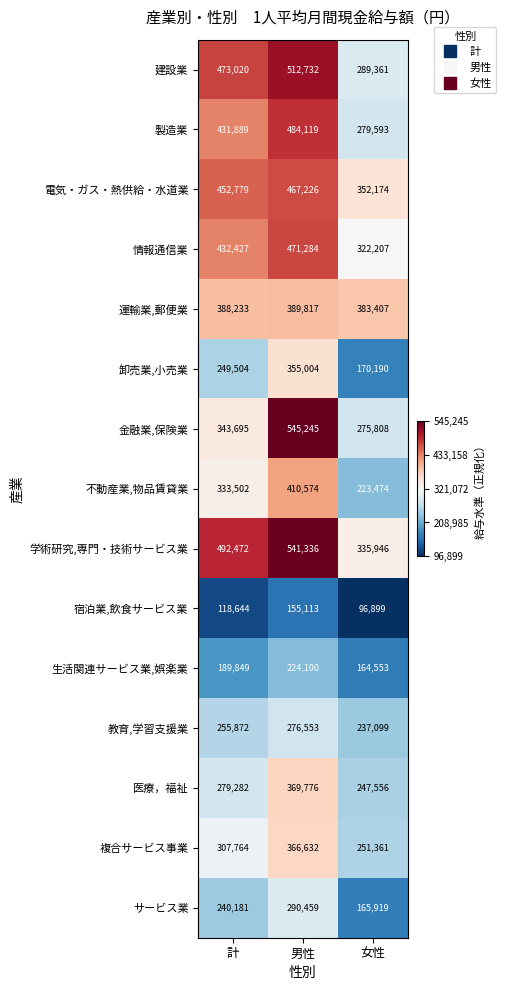

What is the sum of the 情報通信業 values at 男性 and 計?

903711